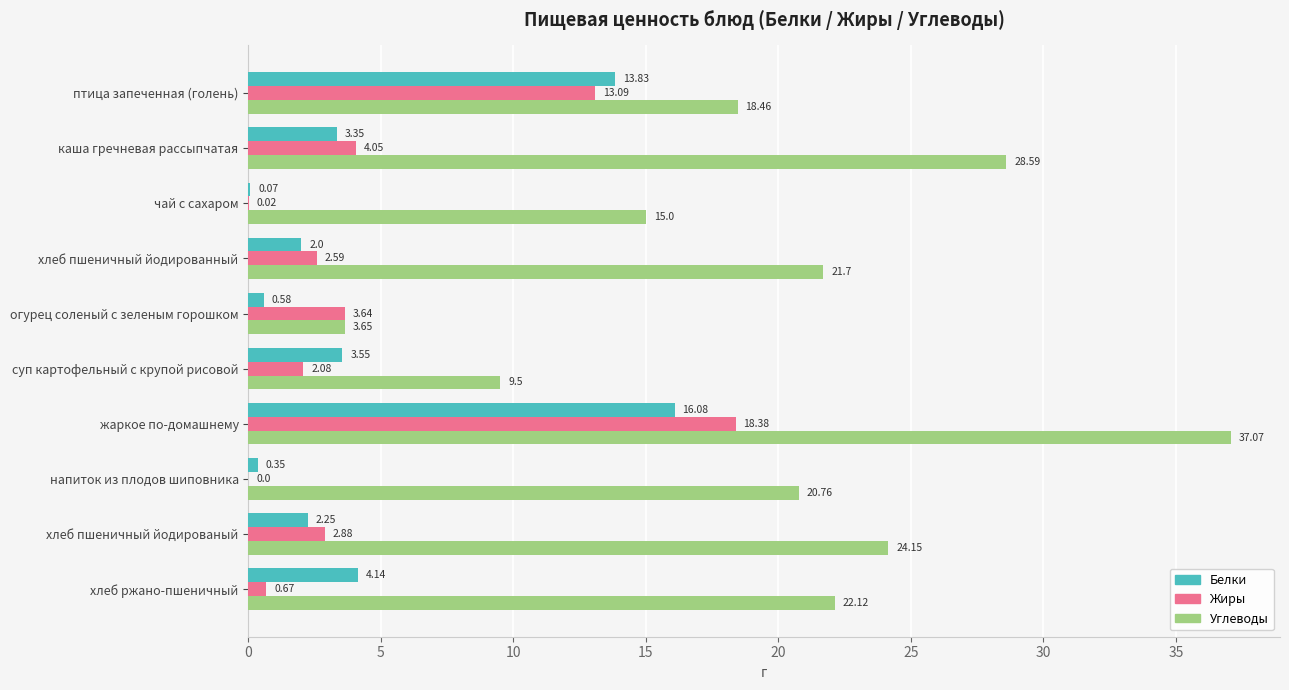

Which series changed the most between каша гречневая рассыпчатая and хлеб ржано-пшеничный?

Углеводы